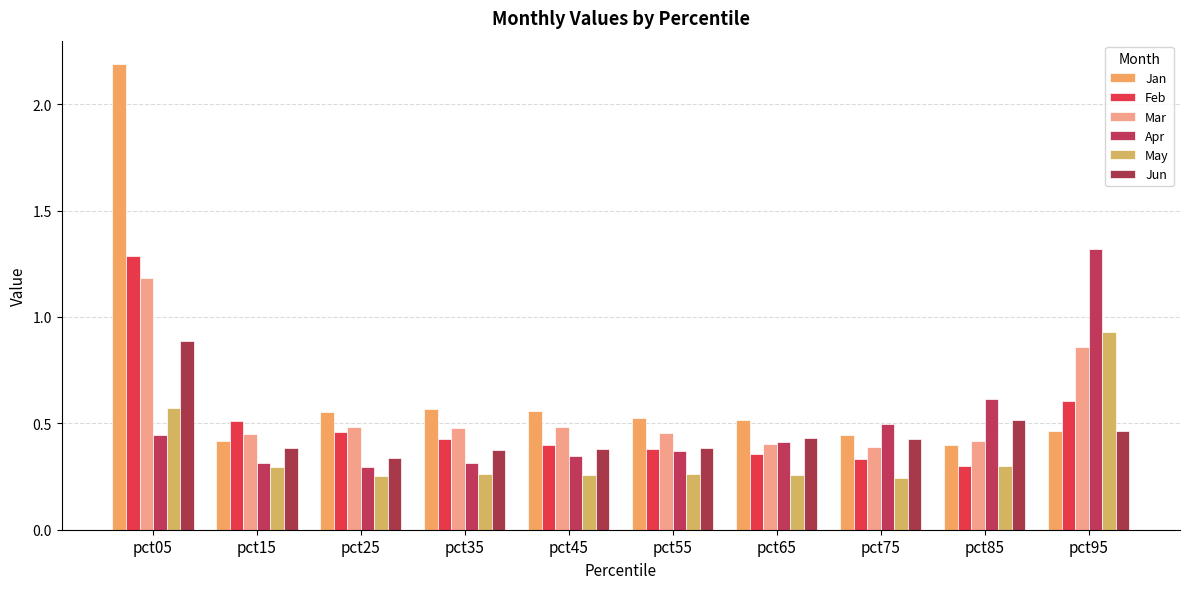

At how many categories does at least one series exceed 1?

2